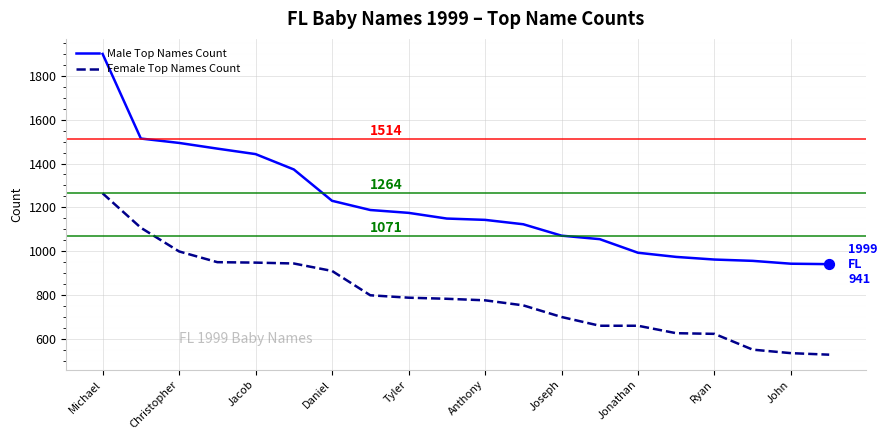

At how many categories does at least one series exceed 1690?

1